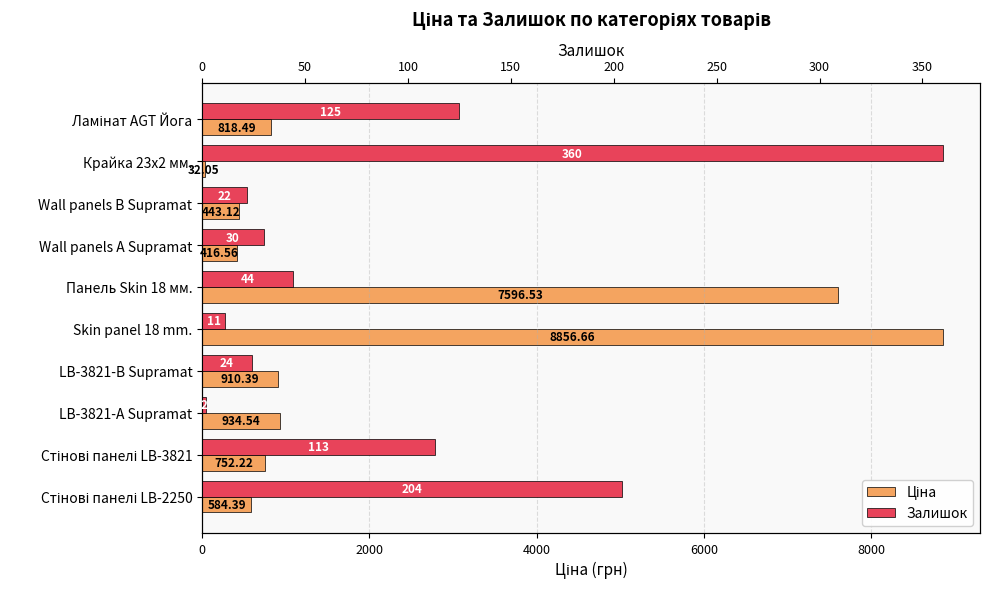

How many distinct data groups are displayed?

2